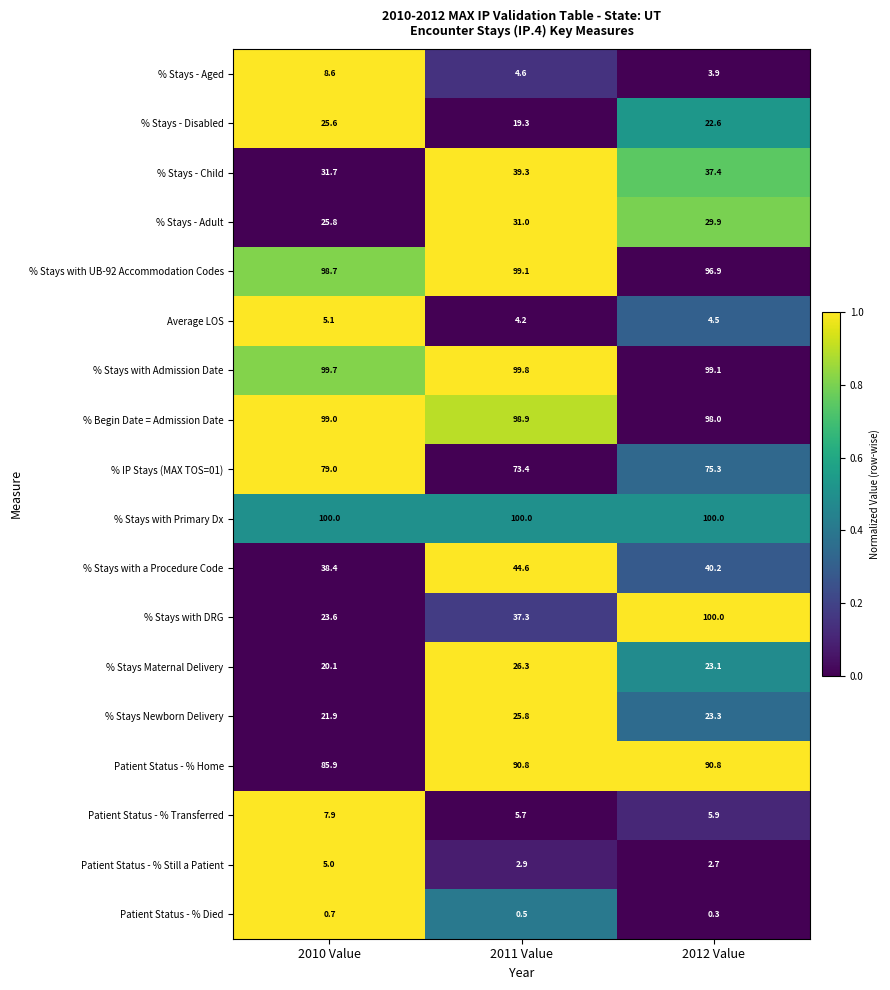

Is it true that % Stays with a Procedure Code equals 19.8 at 2011 Value?

False